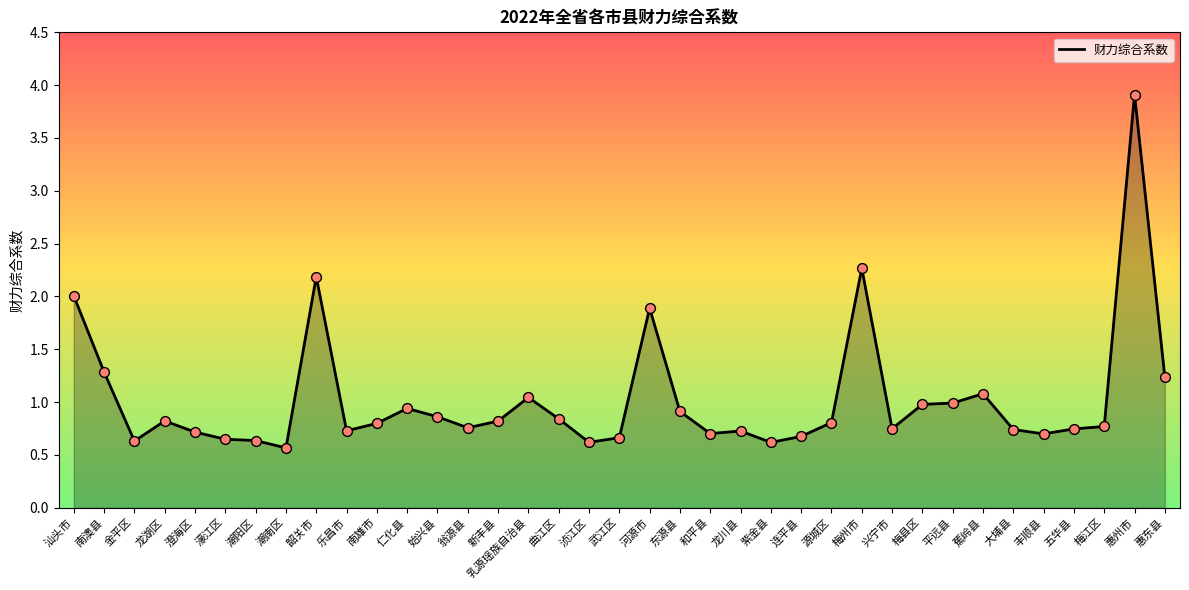

What is the ratio of the value at 紫金县 to the value at 惠州市?

0.2